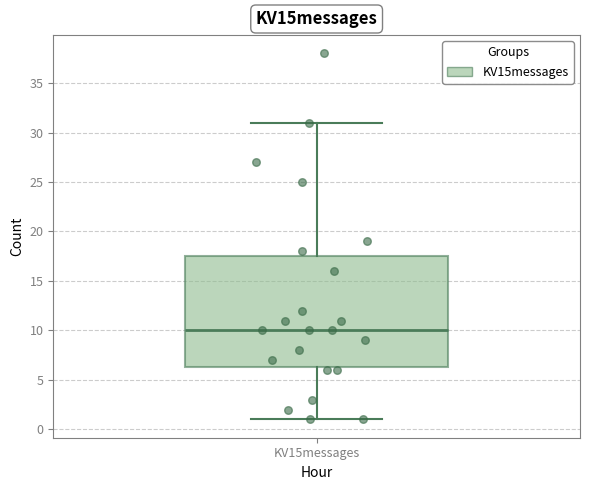

Transcribe this box plot: give where the median line is, the range the box spans, and where the two whiskers end, as read against the y-axis. The values are not printed on the chart, so give them approximately, as read against the axis.

median 10.0, box 6.5 to 17.5, whiskers 1.0 to 31.0